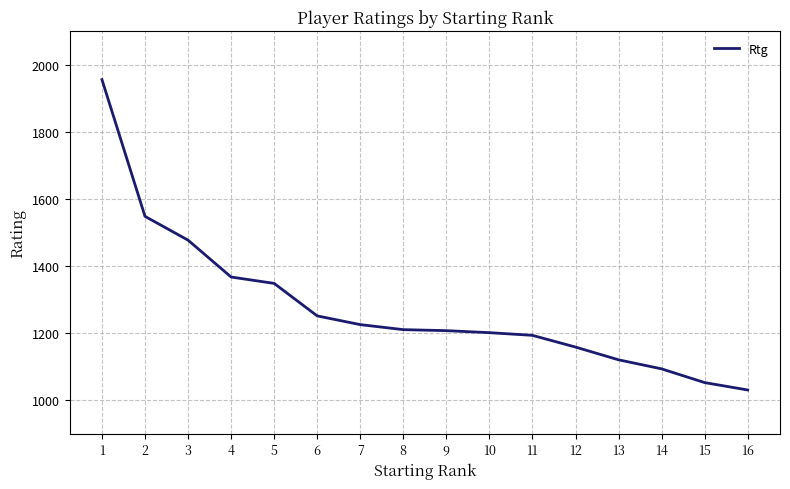

What is the greatest value displayed?

1956